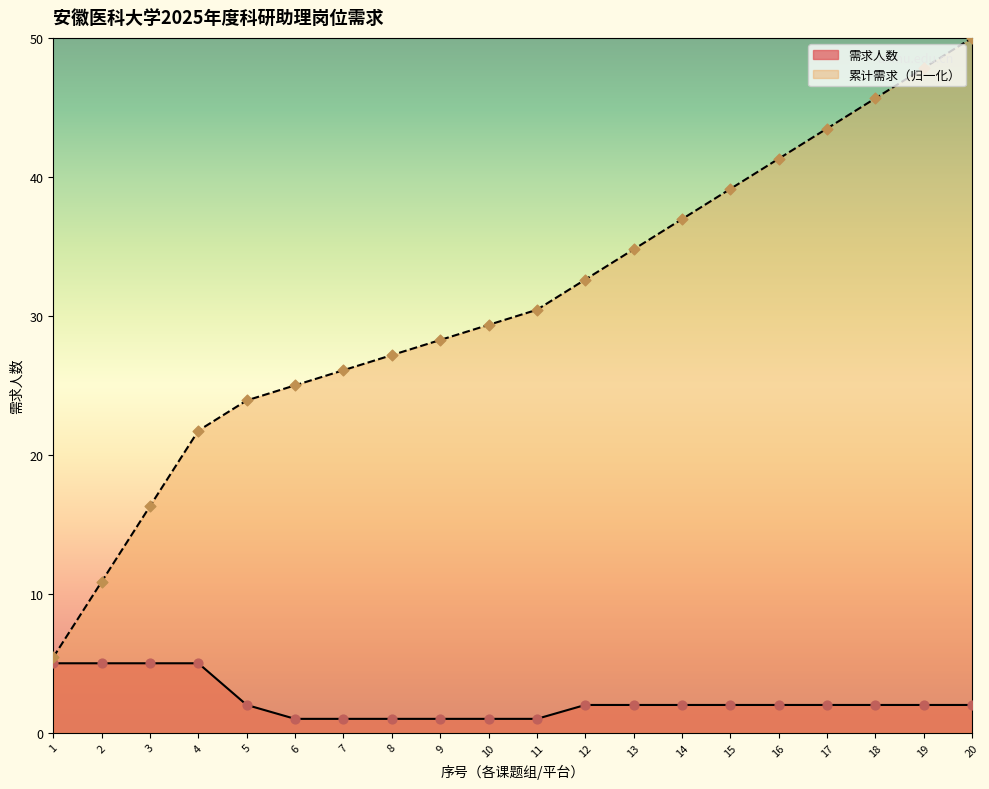

At how many categories does at least one series exceed 16?

18